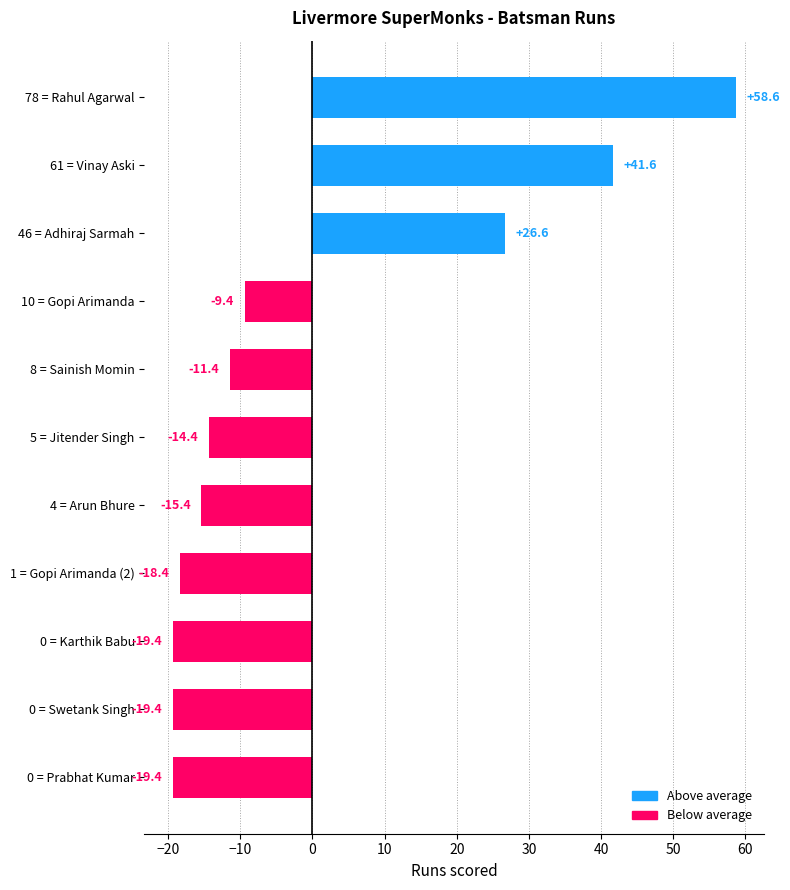

Reading top to bottom, extract all data points from this chart.

78 = Rahul Agarwal=58.6	61 = Vinay Aski=41.6	46 = Adhiraj Sarmah=26.6	10 = Gopi Arimanda=-9.4	8 = Sainish Momin=-11.4	5 = Jitender Singh=-14.4	4 = Arun Bhure=-15.4	1 = Gopi Arimanda (2)=-18.4	0 = Karthik Babu=-19.4	0 = Swetank Singh=-19.4	0 = Prabhat Kumar=-19.4